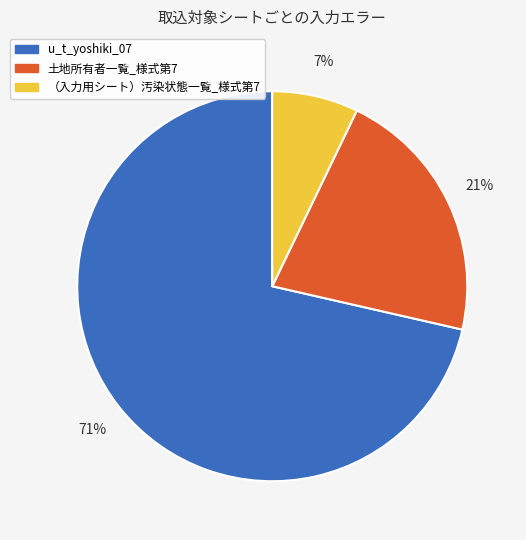

Does 土地所有者一覧_様式第7 account for over 50% of the chart?

No